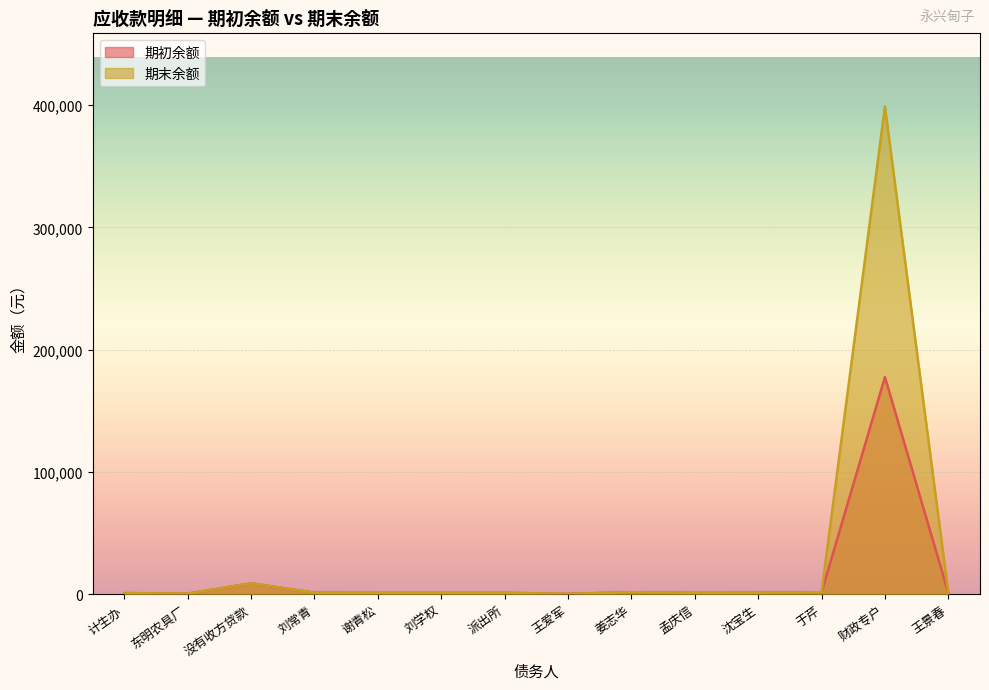

What is the sum of all 期初余额 values?

197894.2